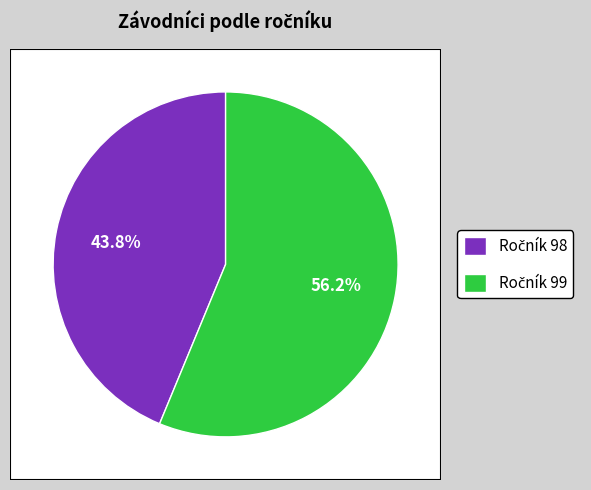

To the nearest percent, what portion does Ročník 99 represent?

56%